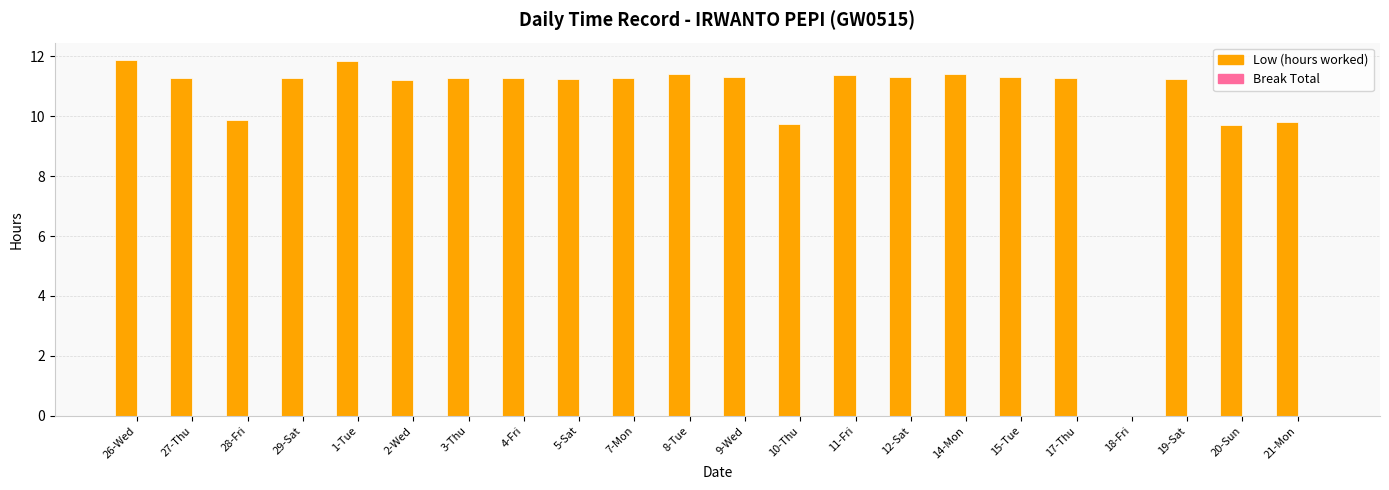

What is the ratio of the value at 3-Thu to the value at 15-Tue?

1.0